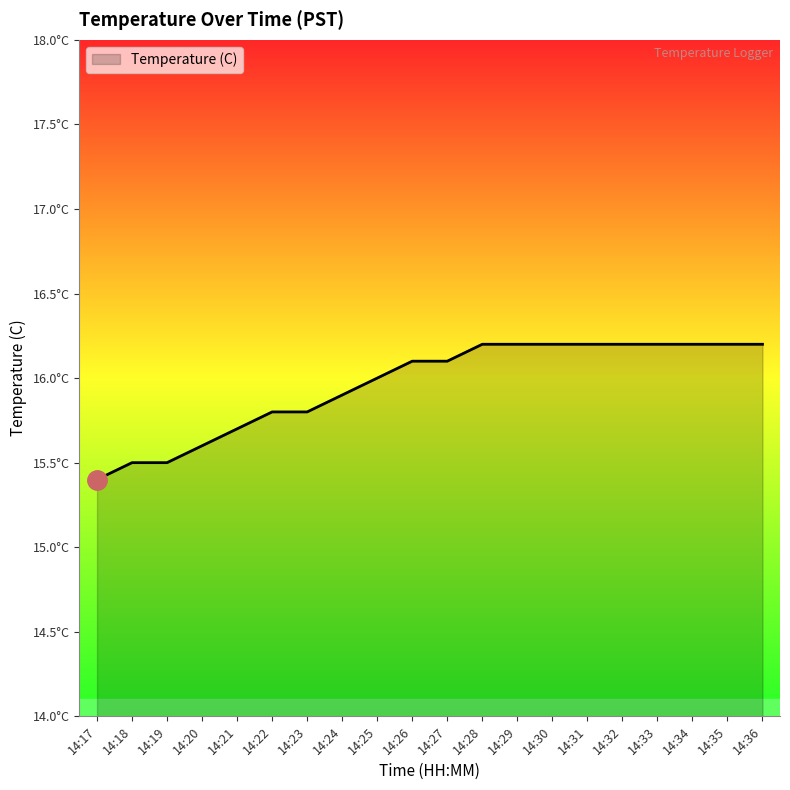

What is the value of the 3rd point from the left?

15.5